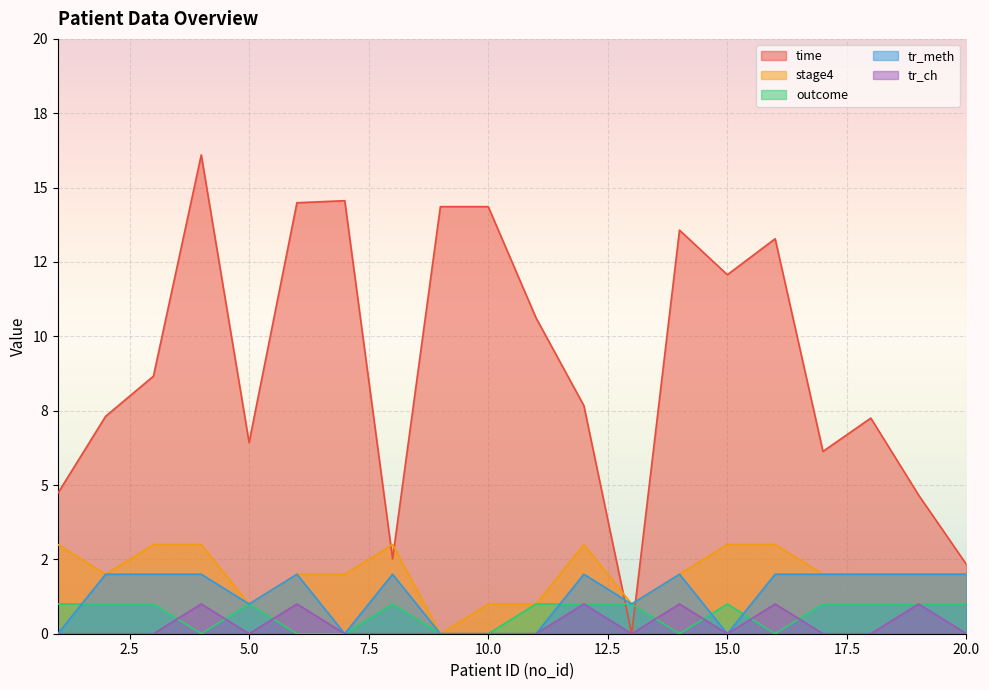

Where is the first local minimum for tr_ch?

5